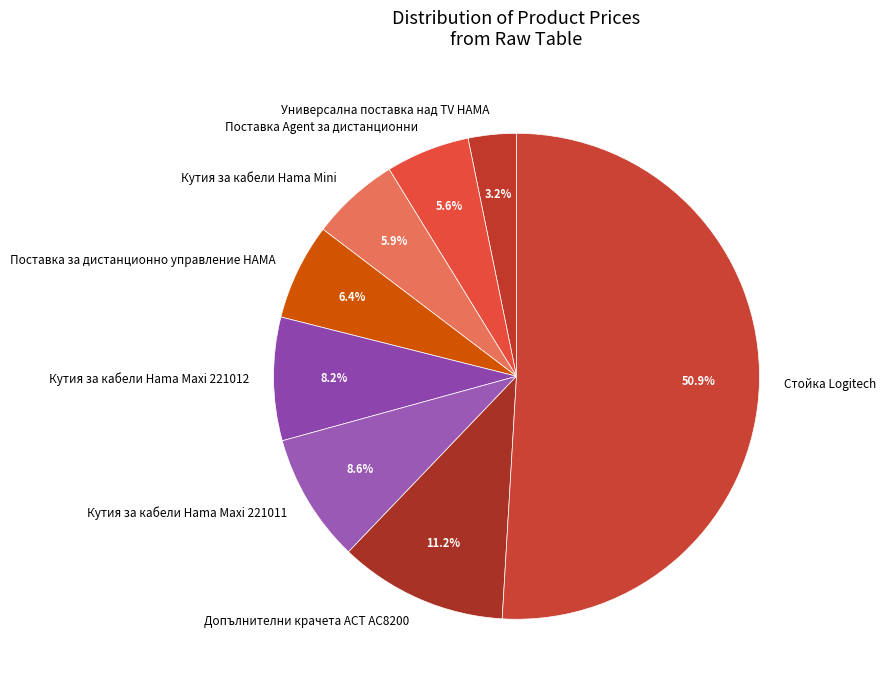

What percentage is NOT represented by Допълнителни крачета ACT AC8200?

88.8%